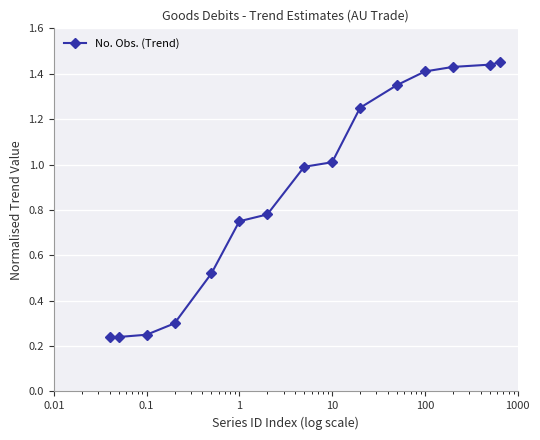

What is the sum of all values?

13.4